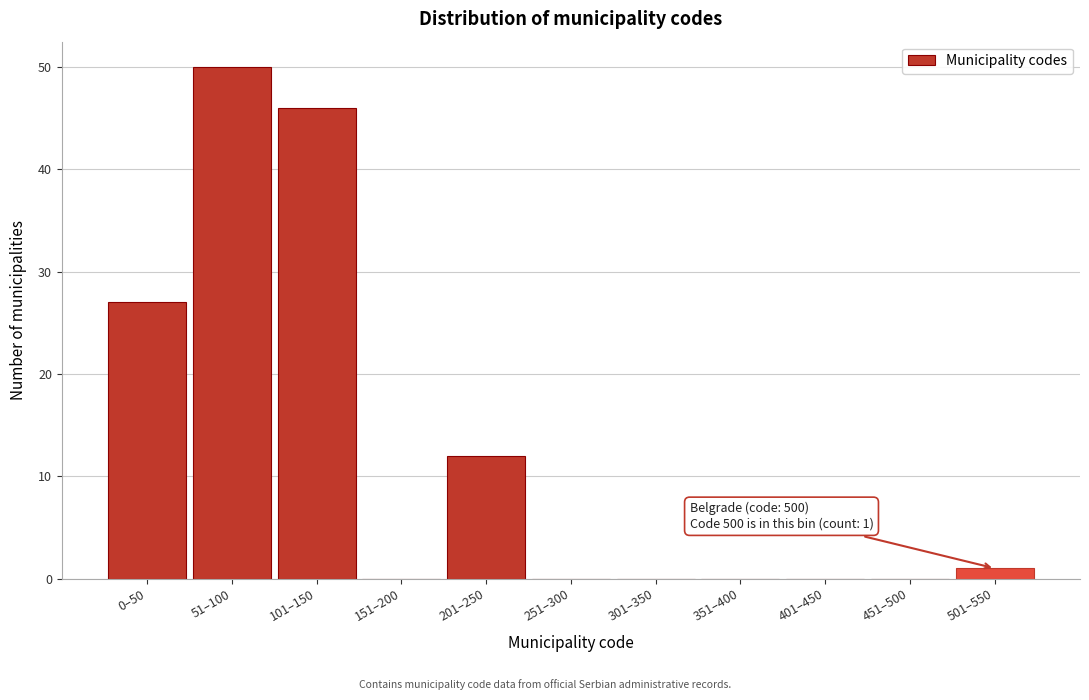

Reading right to left, list all the values displayed in this chart.

501–550=1	451–500=0	401–450=0	351–400=0	301–350=0	251–300=0	201–250=12	151–200=0	101–150=46	51–100=50	0–50=27